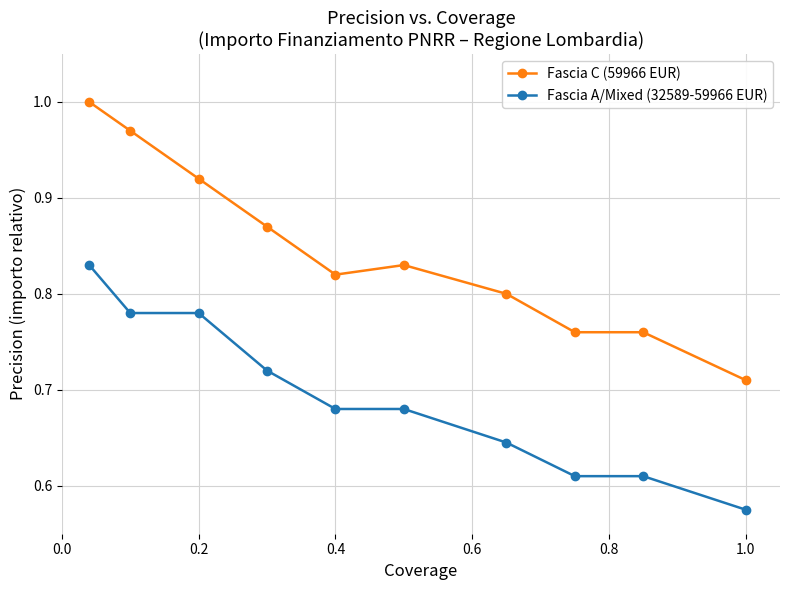

True or false: Fascia A/Mixed (32589-59966 EUR) and Fascia C (59966 EUR) intersect in this chart.

False